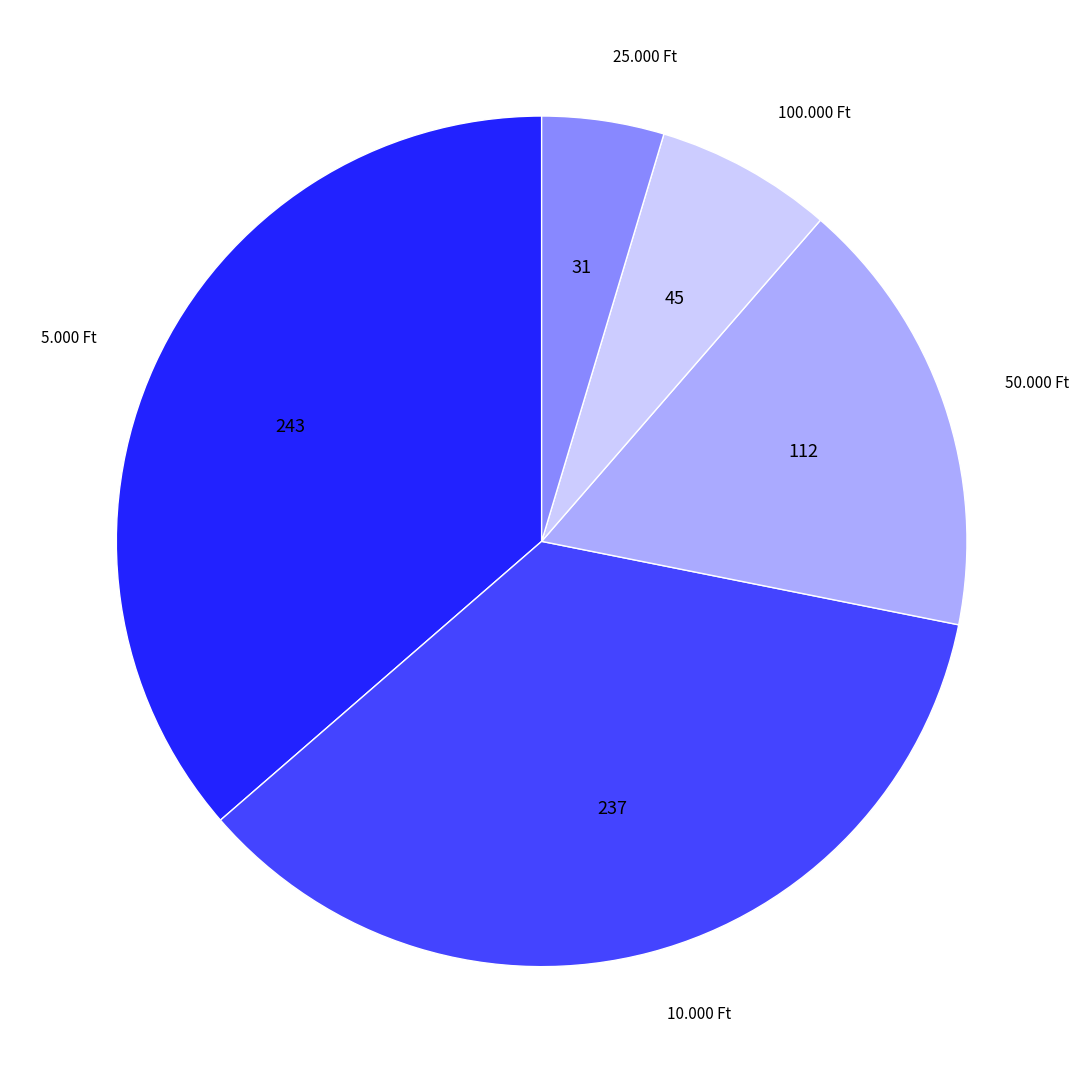

Does 10.000 Ft represent more than half of the total?

No